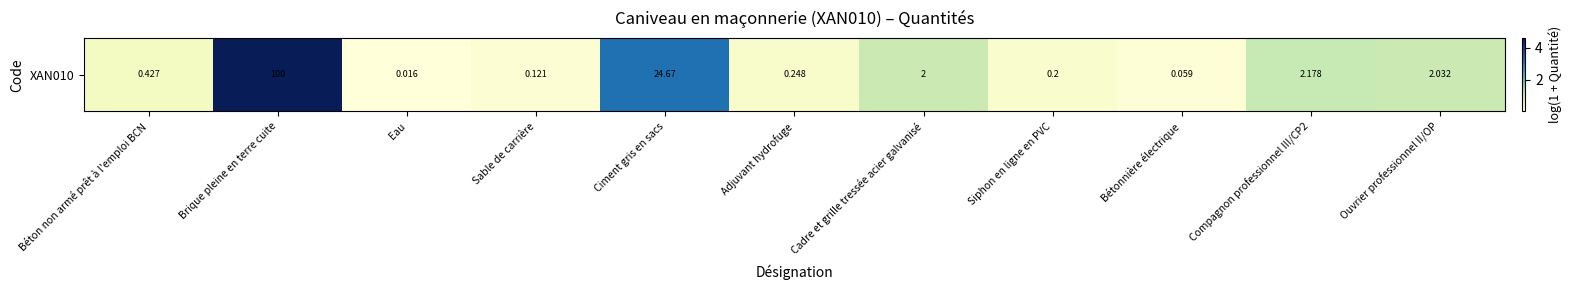

Reading left to right, extract all data points from this chart.

Béton non armé prêt à l'emploi BCN=0.4	Brique pleine en terre cuite=4.6	Eau=0.0	Sable de carrière=0.1	Ciment gris en sacs=3.2	Adjuvant hydrofuge=0.2	Cadre et grille tressée acier galvanisé=1.1	Siphon en ligne en PVC=0.2	Bétonnière électrique=0.1	Compagnon professionnel III/CP2=1.2	Ouvrier professionnel II/OP=1.1